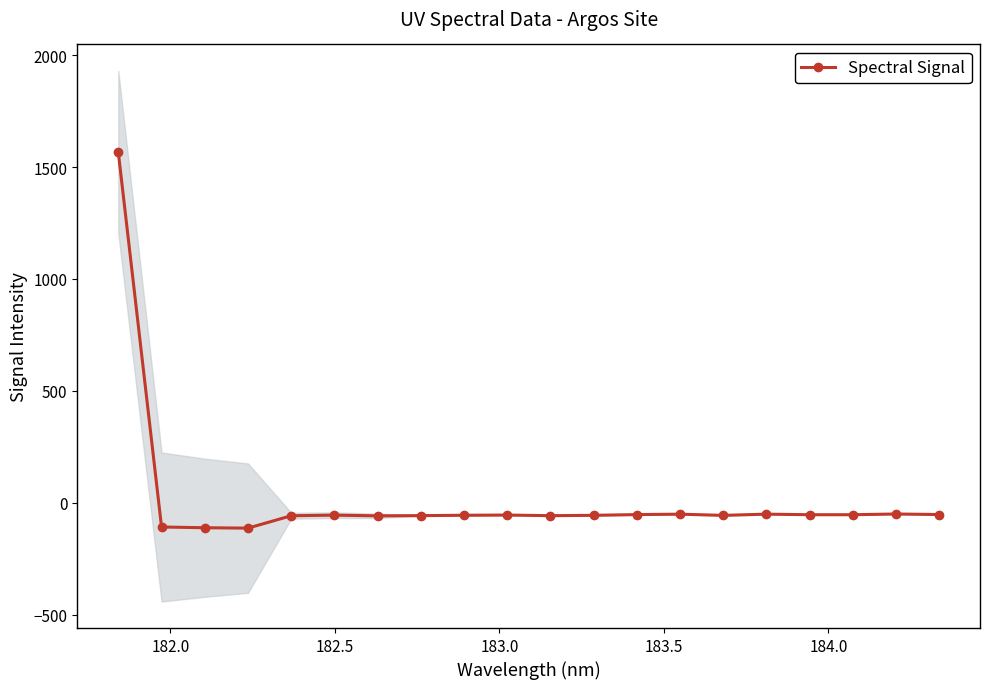

What is the maximum value for Spectral Signal?

1566.2